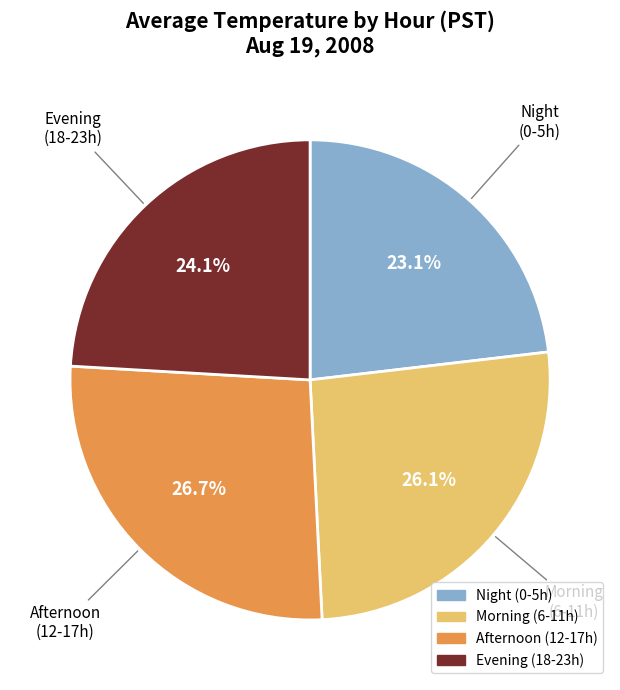

Which category has the smallest portion of the pie?

Night (0-5h)